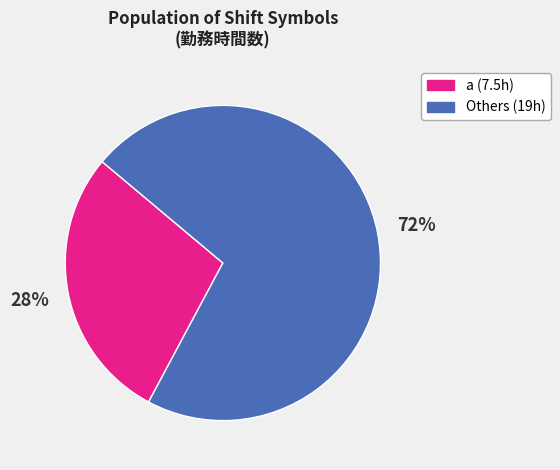

How many segments does this pie chart have?

2